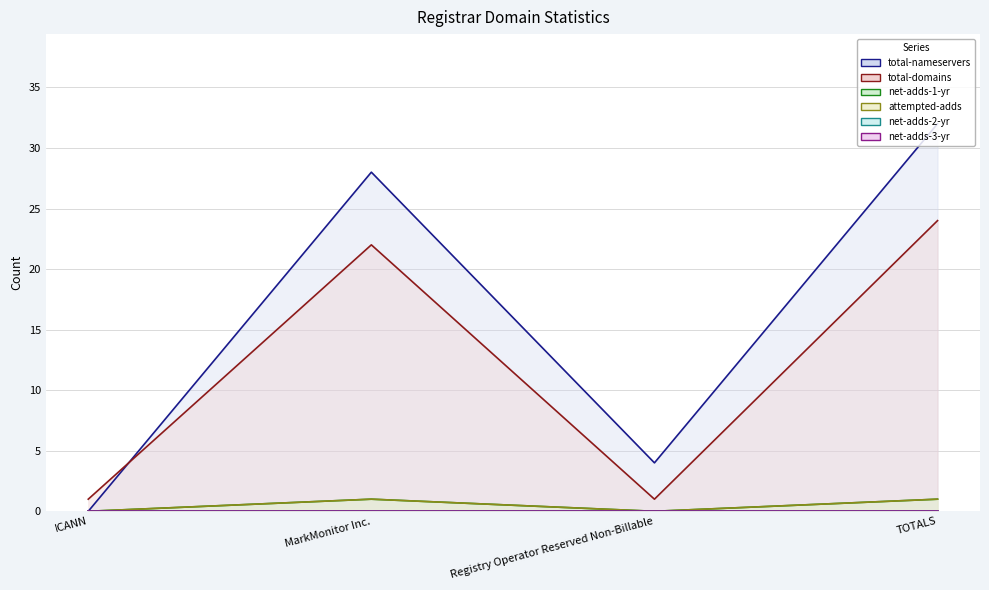

Does the chart display data point markers on the line(s)?

No